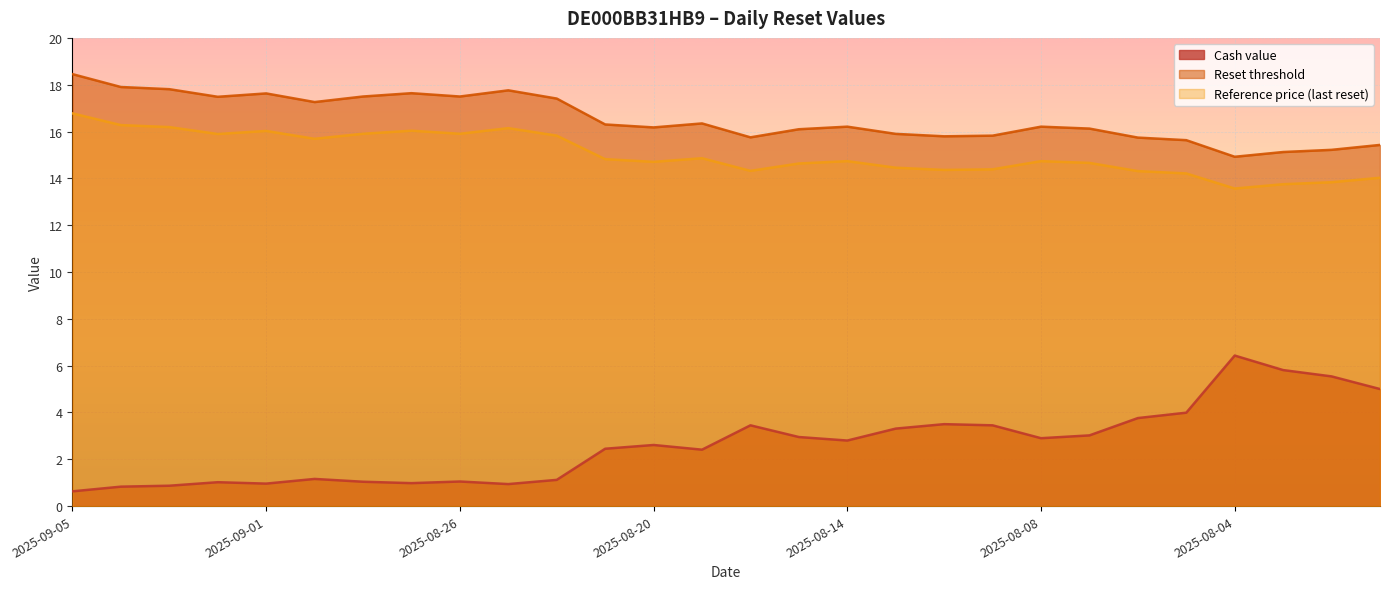

Reading left to right, transcribe all the data shown in this chart.

Cash value: 0.6	0.8	0.9	1.0	1.0	1.2	1.0	1.0	1.1	0.9	1.1	2.5	2.6	2.4	3.5	3.0	2.8	3.3	3.5	3.5	2.9	3.0	3.8	4.0	6.4	5.8	5.5	5.0
Reset threshold: 18.5	17.9	17.8	17.5	17.6	17.3	17.5	17.6	17.5	17.8	17.4	16.3	16.2	16.3	15.8	16.1	16.2	15.9	15.8	15.8	16.2	16.1	15.7	15.6	14.9	15.1	15.2	15.4
Reference price (last reset): 16.8	16.3	16.2	15.9	16.0	15.7	15.9	16.0	15.9	16.1	15.8	14.8	14.7	14.9	14.3	14.6	14.7	14.5	14.4	14.4	14.7	14.7	14.3	14.2	13.6	13.8	13.8	14.0